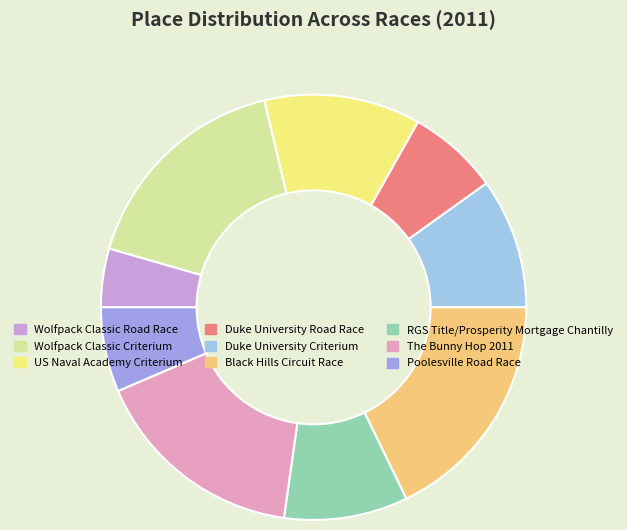

Count the number of slices in the pie.

9